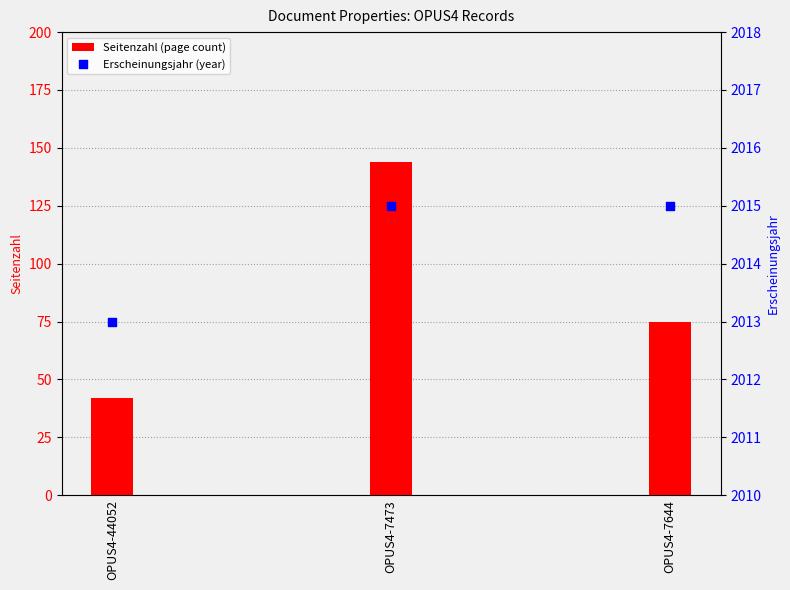

Which series reaches the minimum Y coordinate?

Seitenzahl (page count)